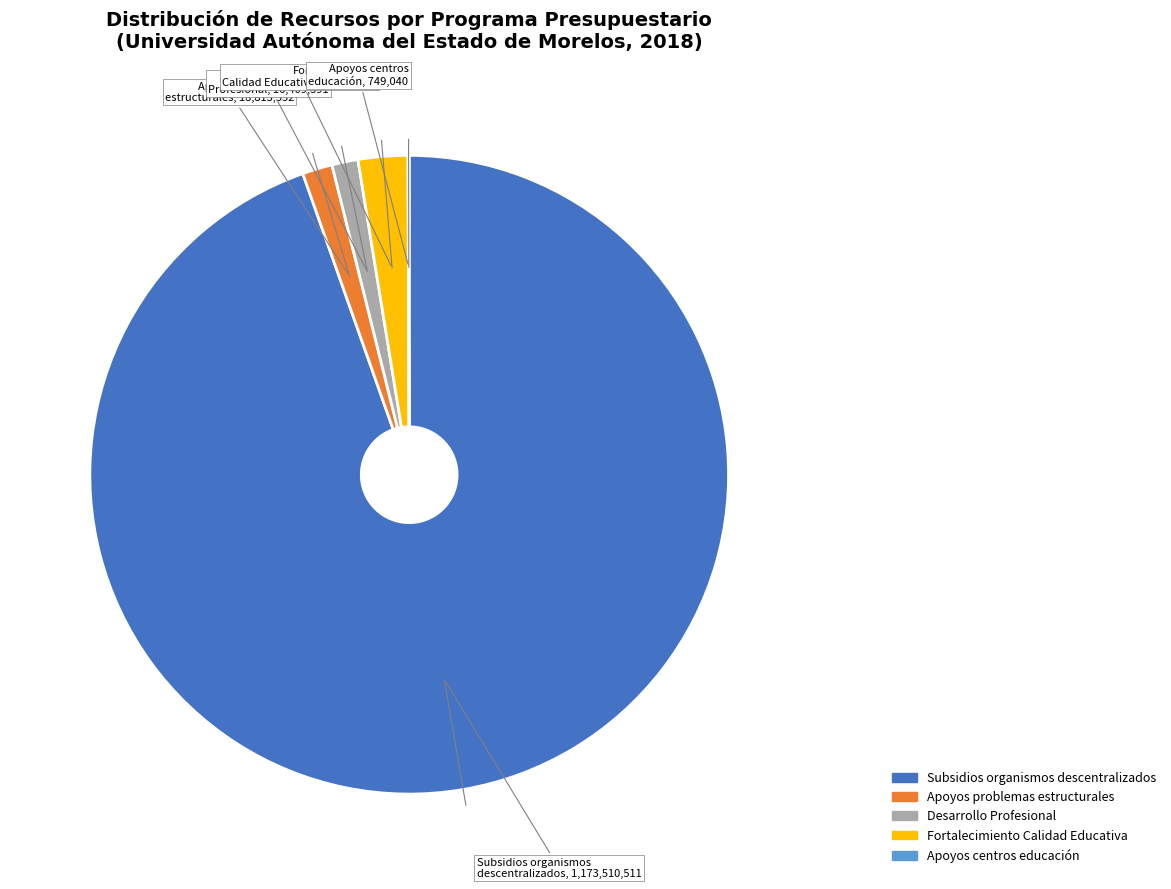

Is there any slice that represents more than half of the pie?

Yes